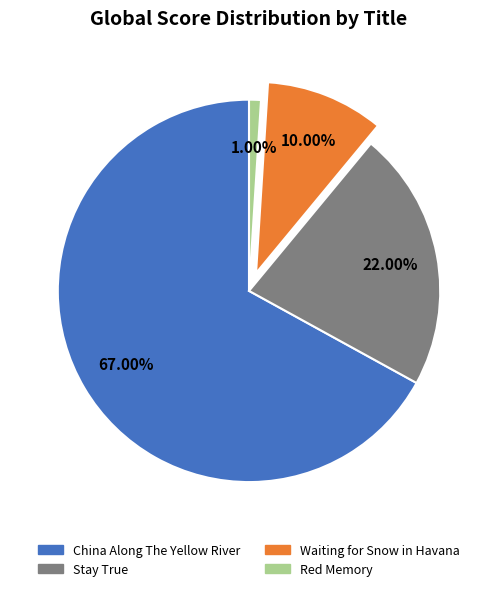

What is the largest slice in the pie chart?

China Along The Yellow River